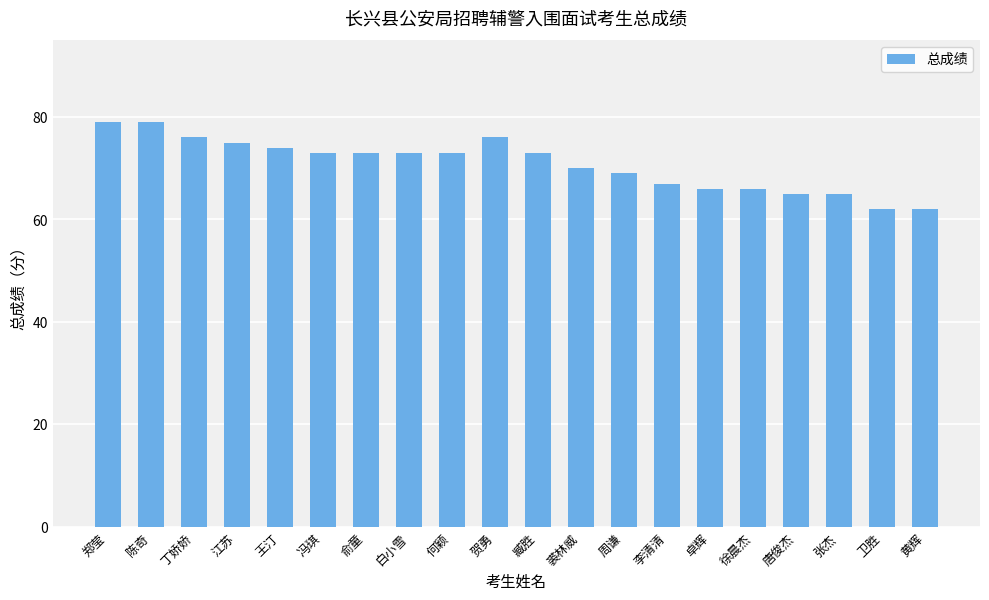

What is the minimum value shown in the chart?

62